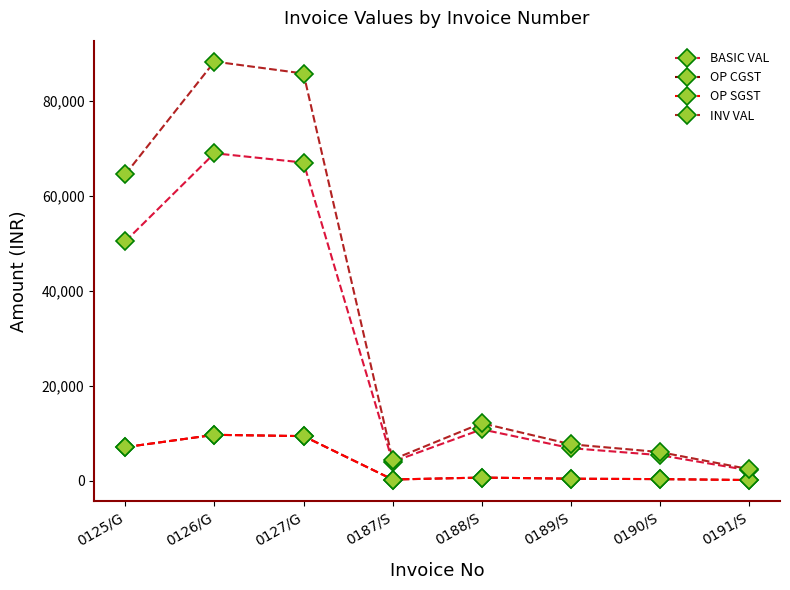

True or false: INV VAL and OP CGST cross at least once.

False